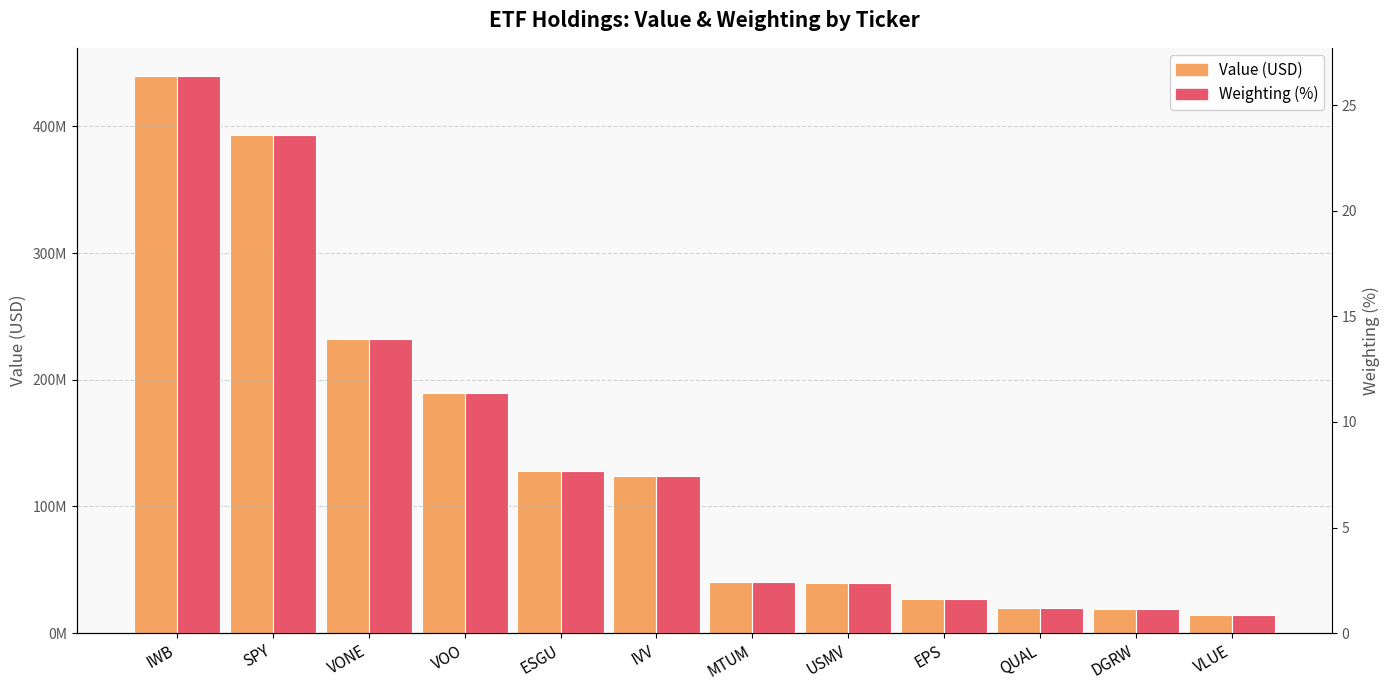

Reading right to left, transcribe all the data shown in this chart.

Value (USD): 14040000.0	18848000.0	19631000.0	26568000.0	39825000.0	40688000.0	123867000.0	127951000.0	189772000.0	231802000.0	393326000.0	439953000.0
Weighting (%): 0.8	1.1	1.2	1.6	2.4	2.4	7.4	7.7	11.4	13.9	23.6	26.4